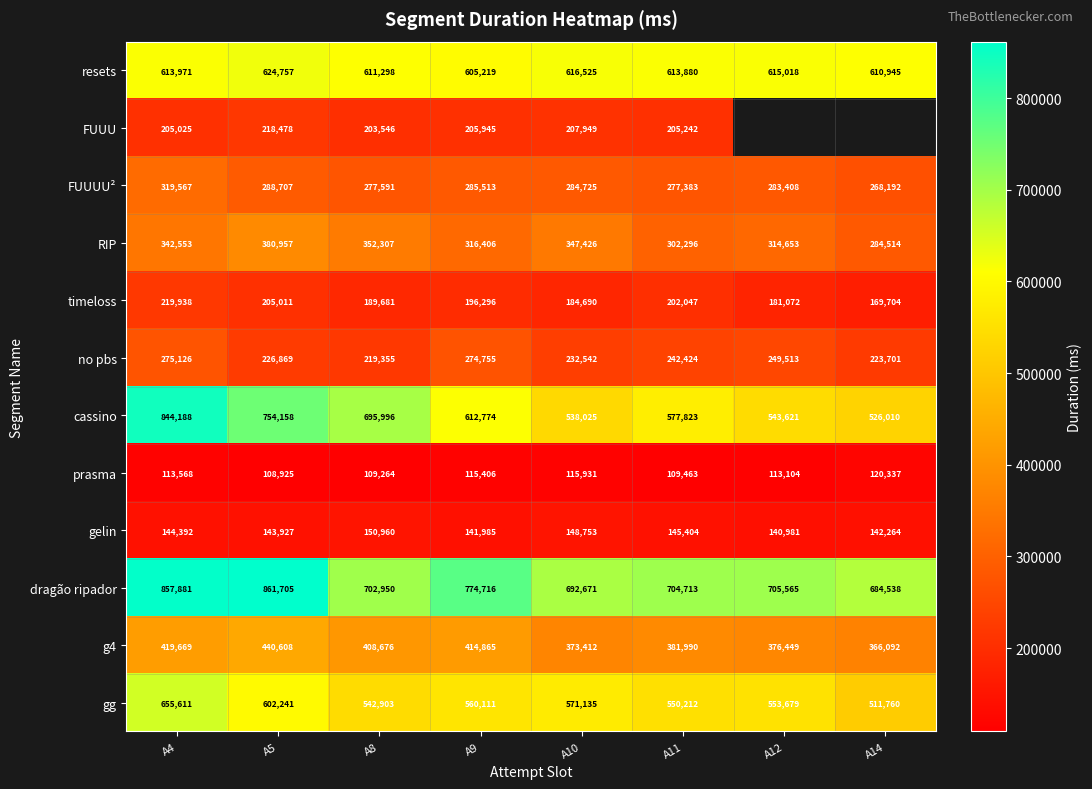

Read the RIP value at A5, to the nearest 10.

380960